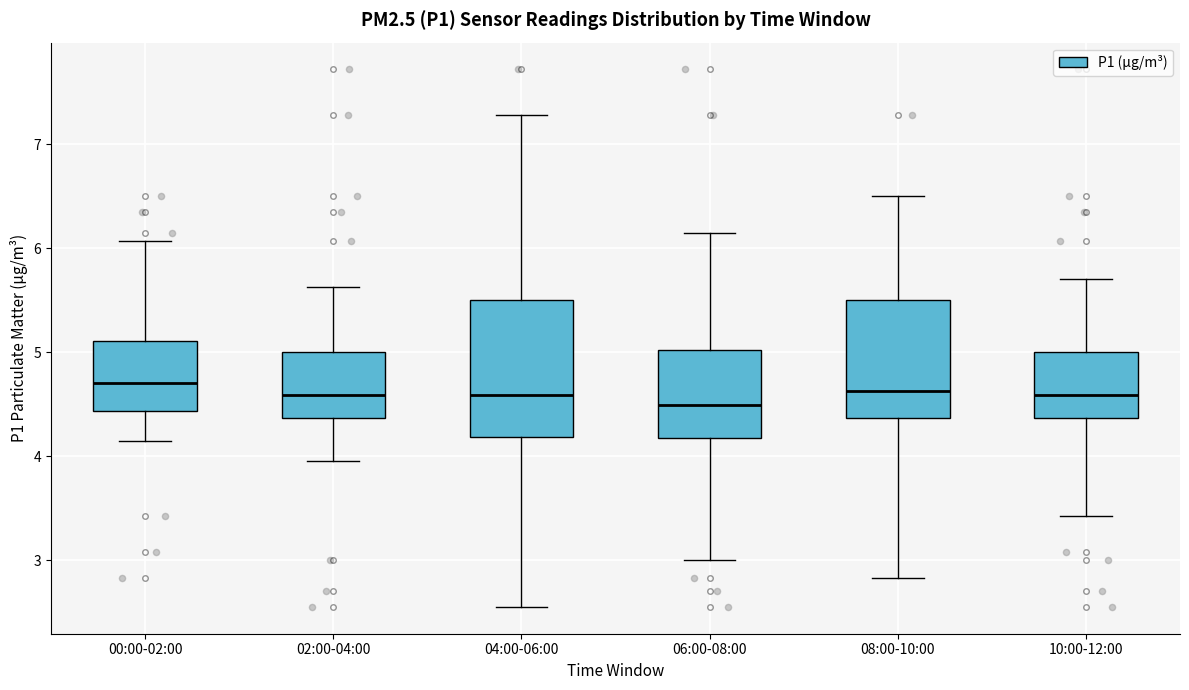

Comparing the boxes themselves (not the whiskers), which one is the tallest?

04:00-06:00